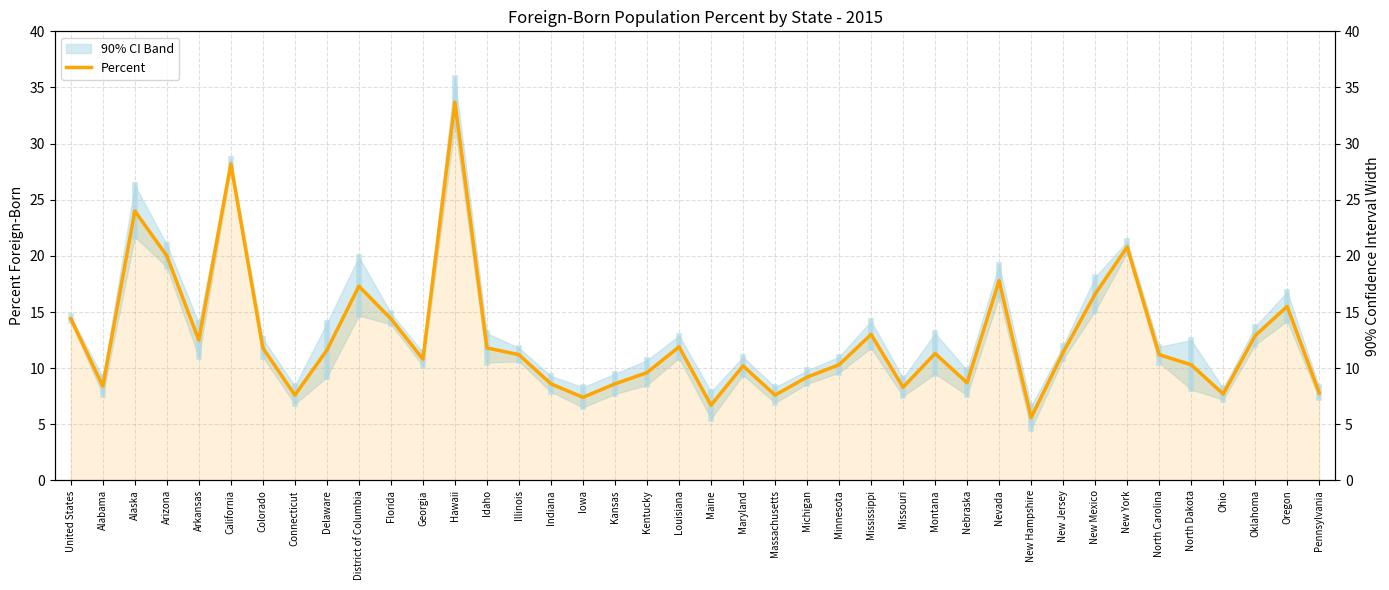

What is the minimum value shown in the chart?

5.6